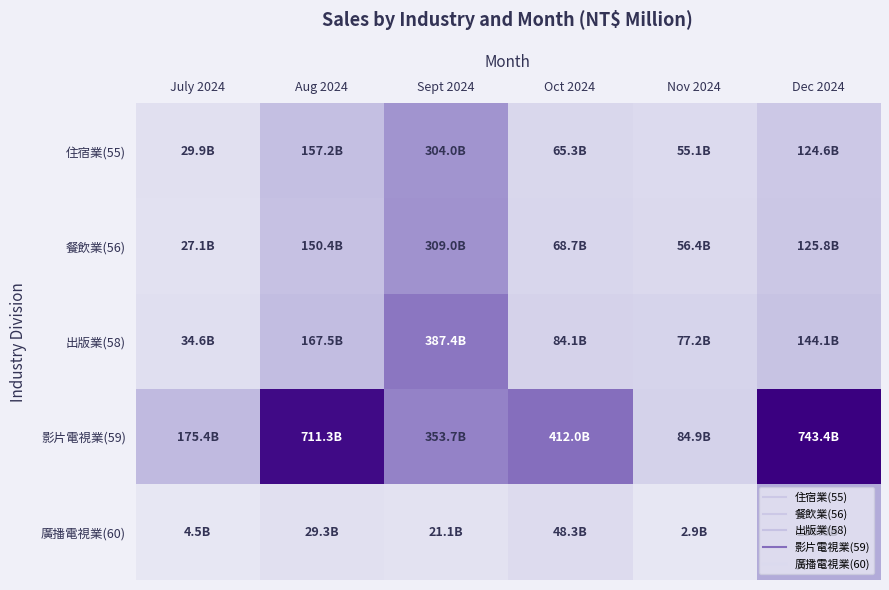

At how many categories does at least one series exceed 0?

6